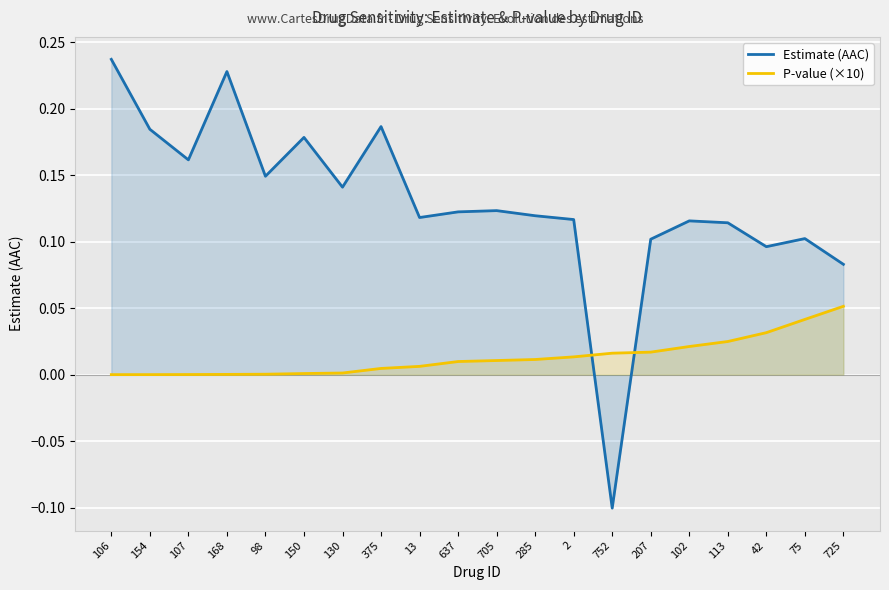

In Estimate (AAC), how many points are lower than both neighbors (excluding endpoints)?

6